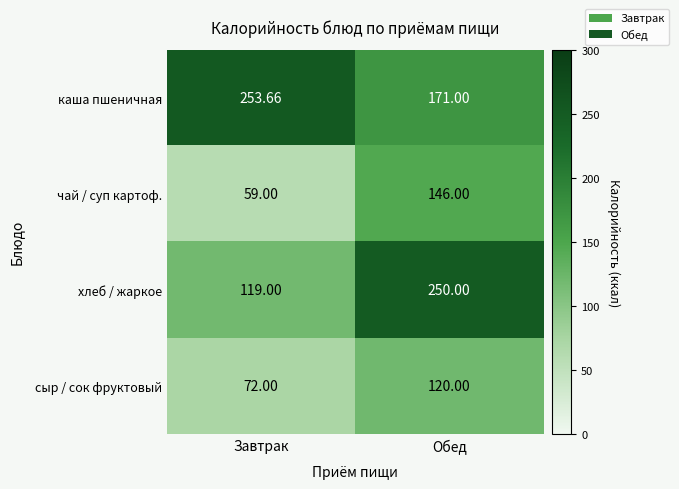

Which series has the largest range (max minus min)?

хлеб / жаркое